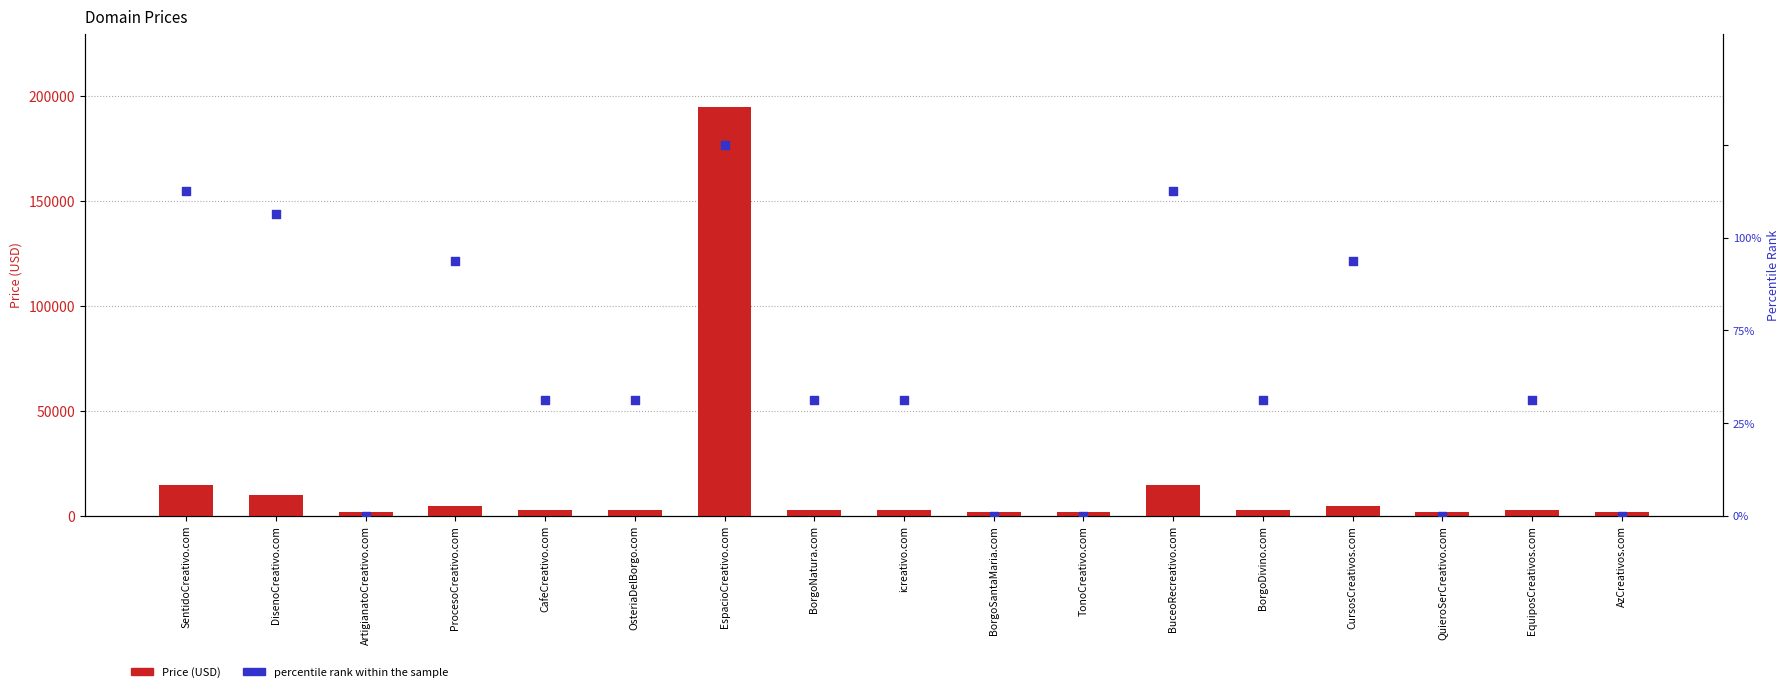

Which series contains the highest Y value?

Price